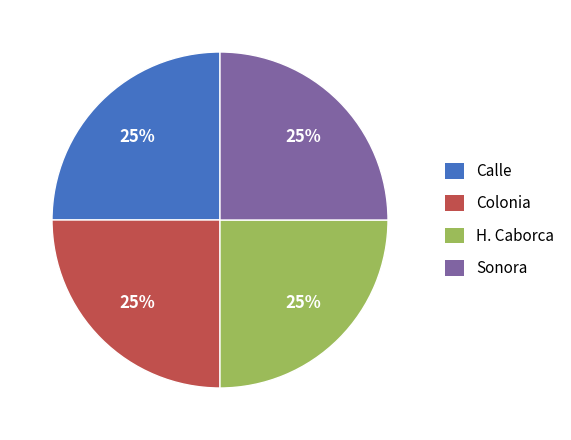

True or false: H. Caborca accounts for 25% of the total.

True